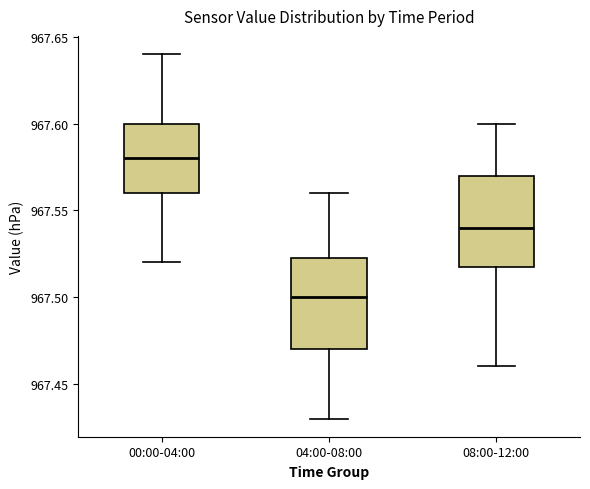

Which box has the highest median line?

00:00-04:00